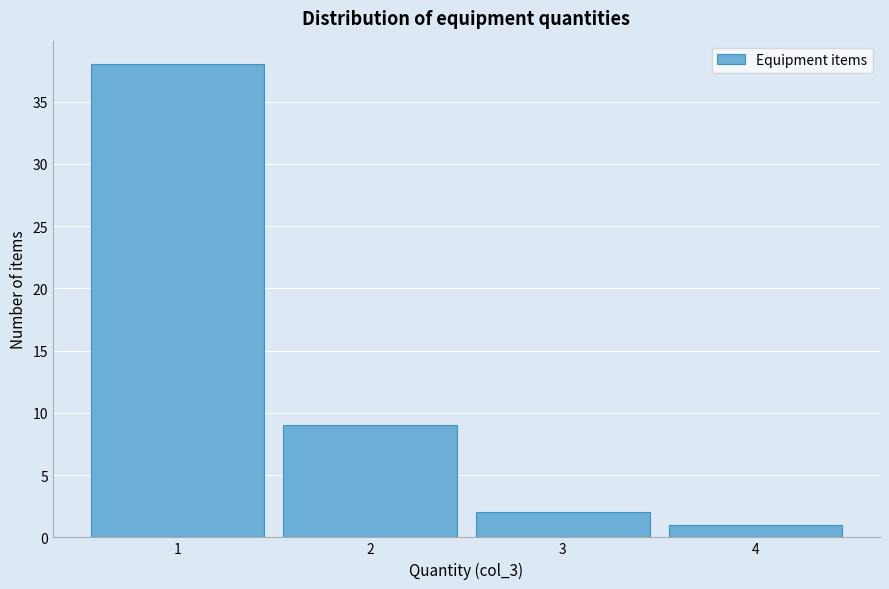

Reading left to right, what are all the values shown in this chart?

38	9	2	1